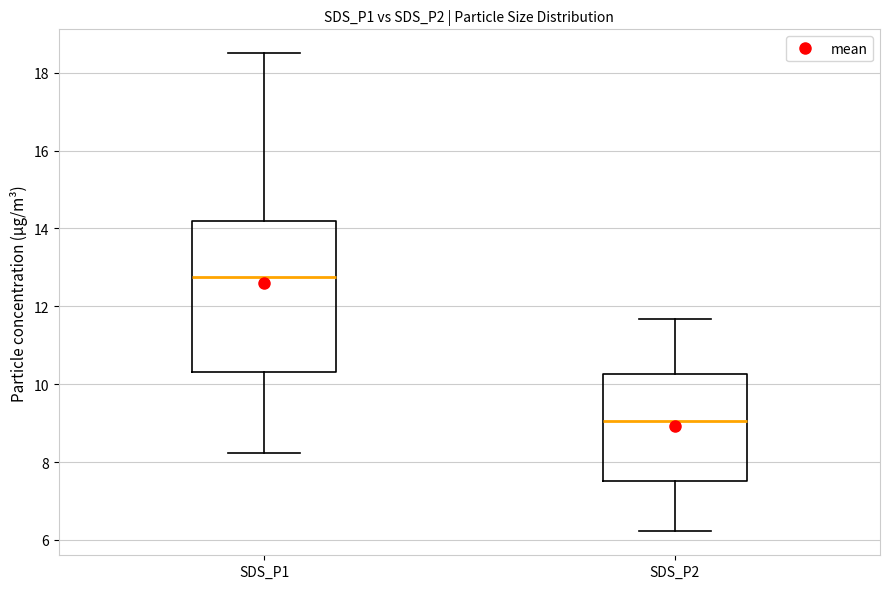

Which box has the lowest median line?

SDS_P2